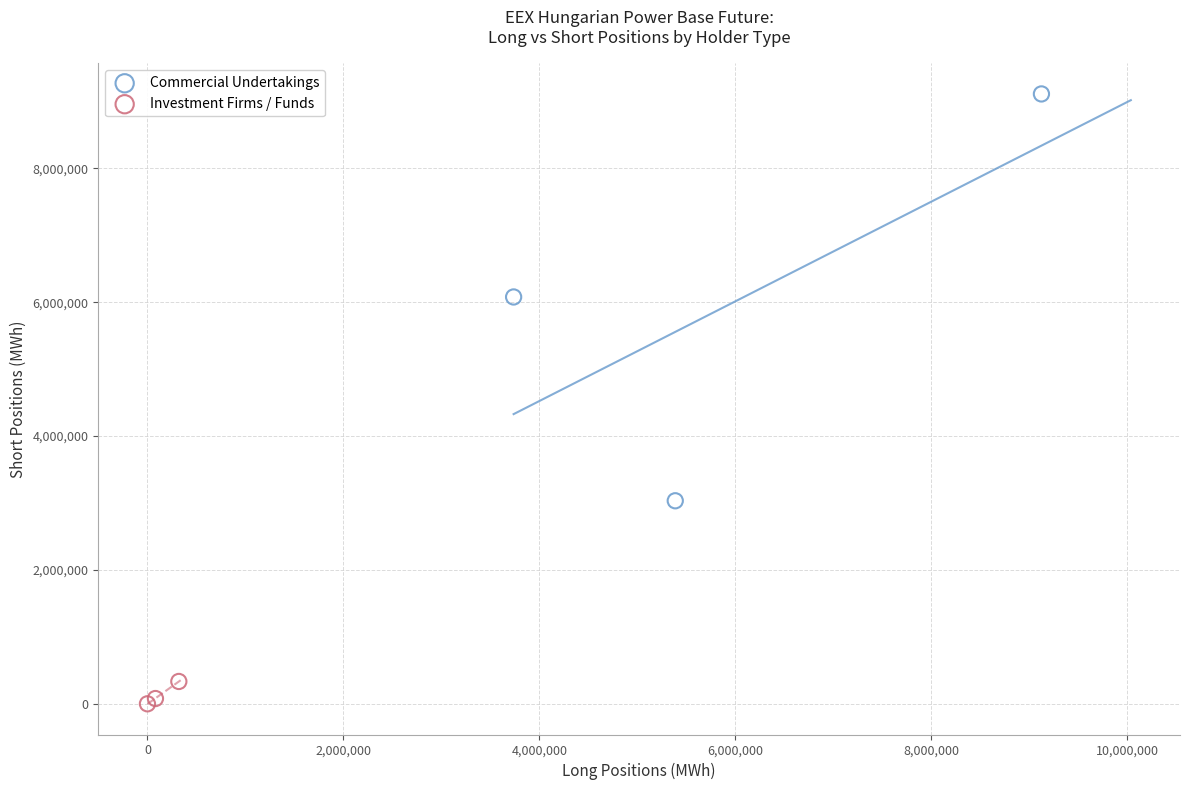

Which series contains the lowest Y value?

Investment Firms / Funds